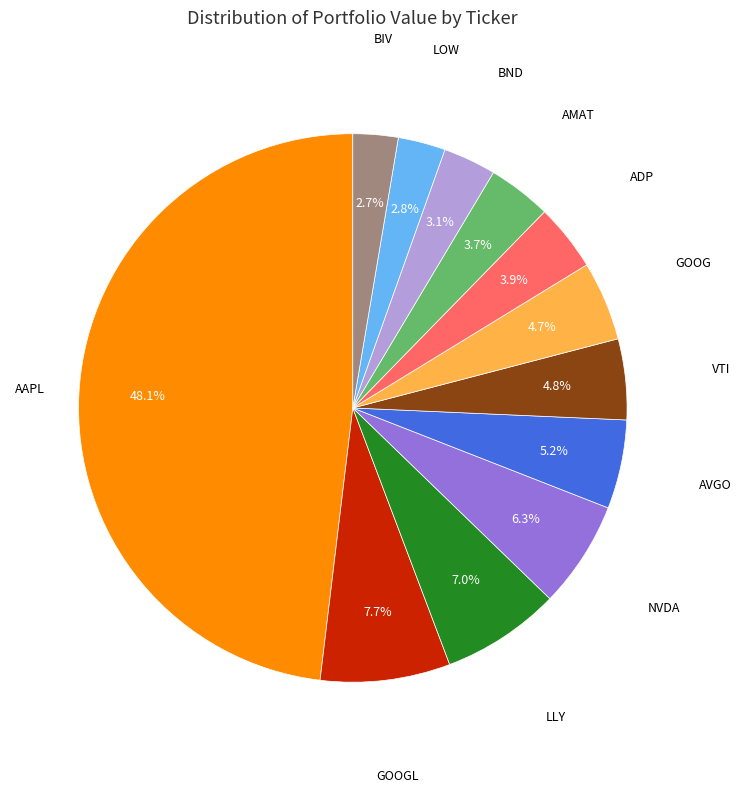

Does any single category account for the majority?

No